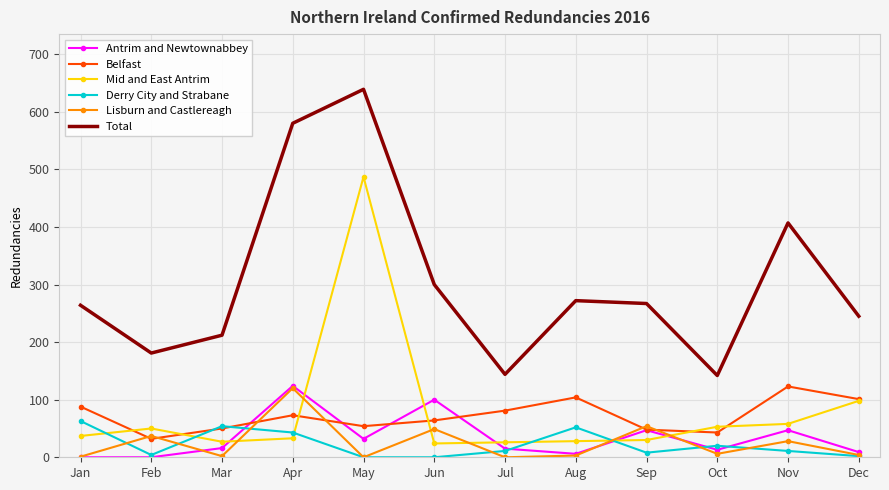

What is the highest value of the Derry City and Strabane series?

63